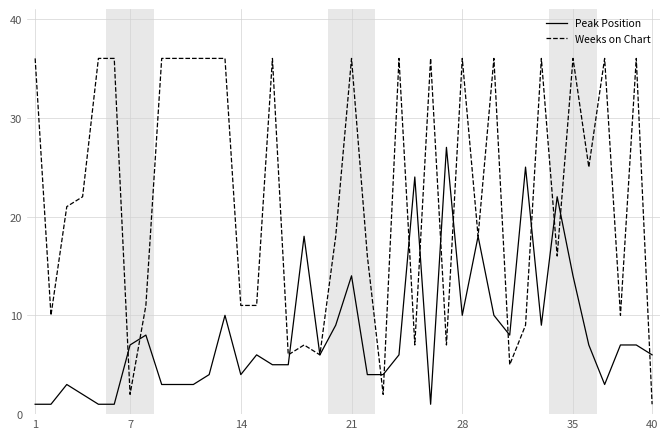

Which series has the largest total across all categories?

Weeks on Chart